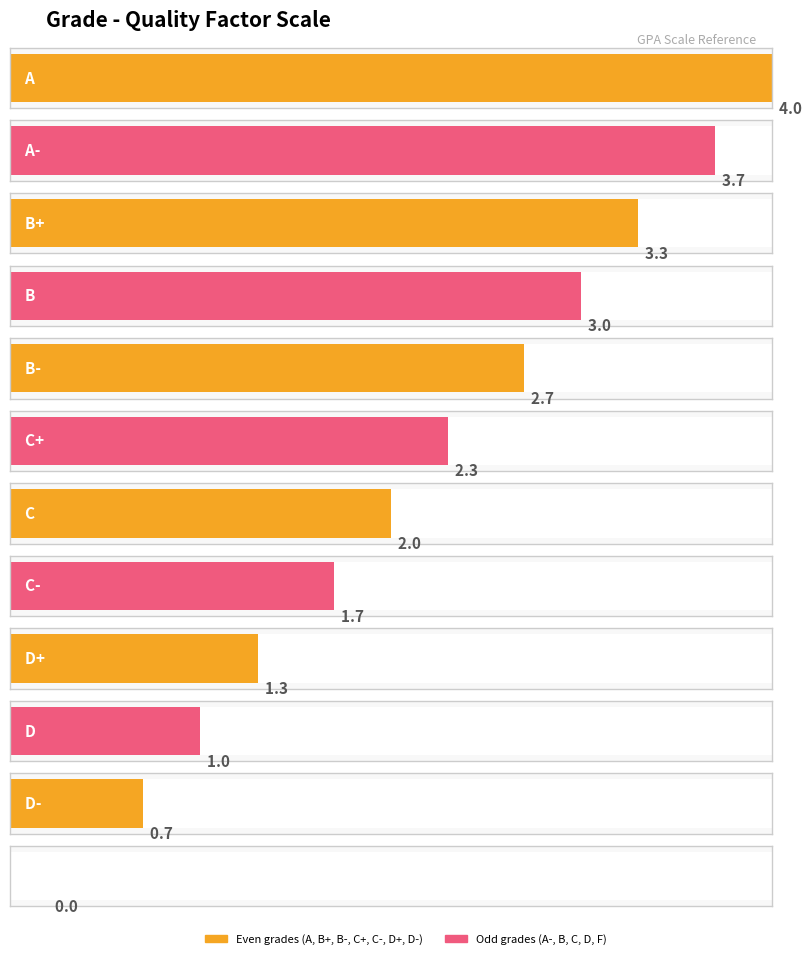

How many bars are there in total?

12